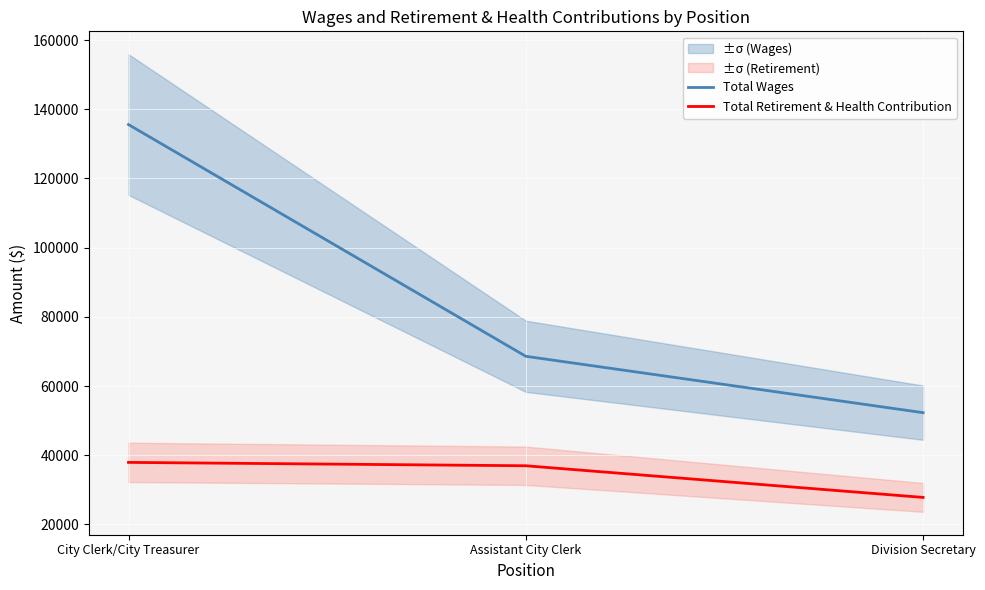

What is the difference between the maximum and minimum values in the Total Wages series?

83277